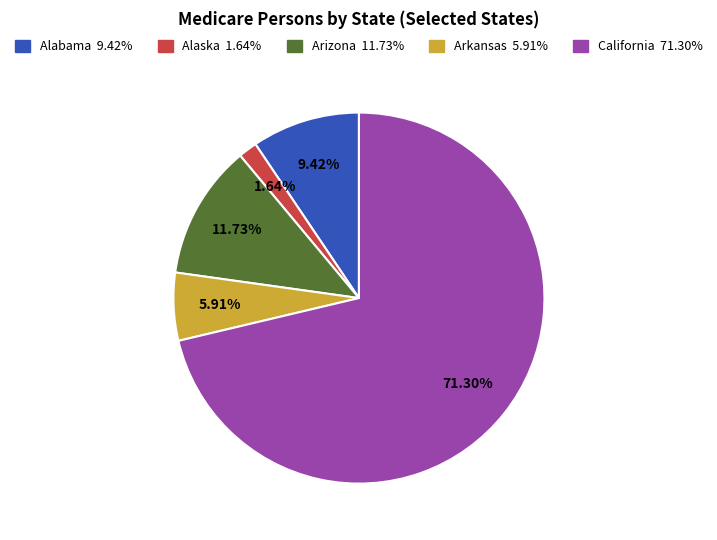

Is there a majority slice in this chart?

Yes